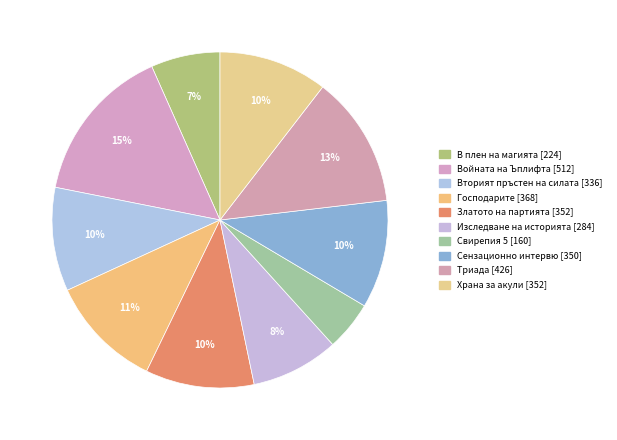

Count the number of slices in the pie.

10